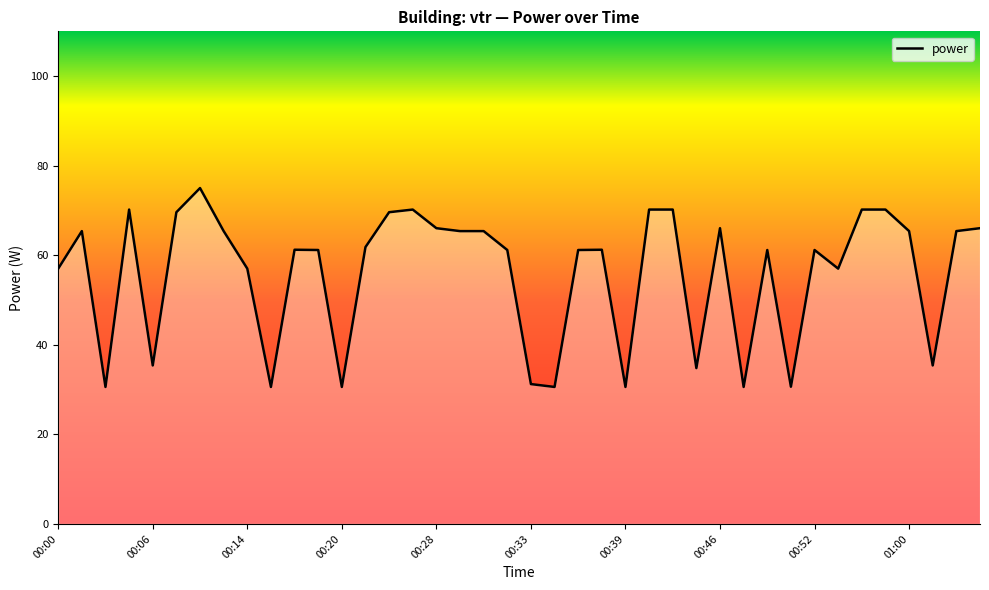

What is the smallest value displayed?

30.6